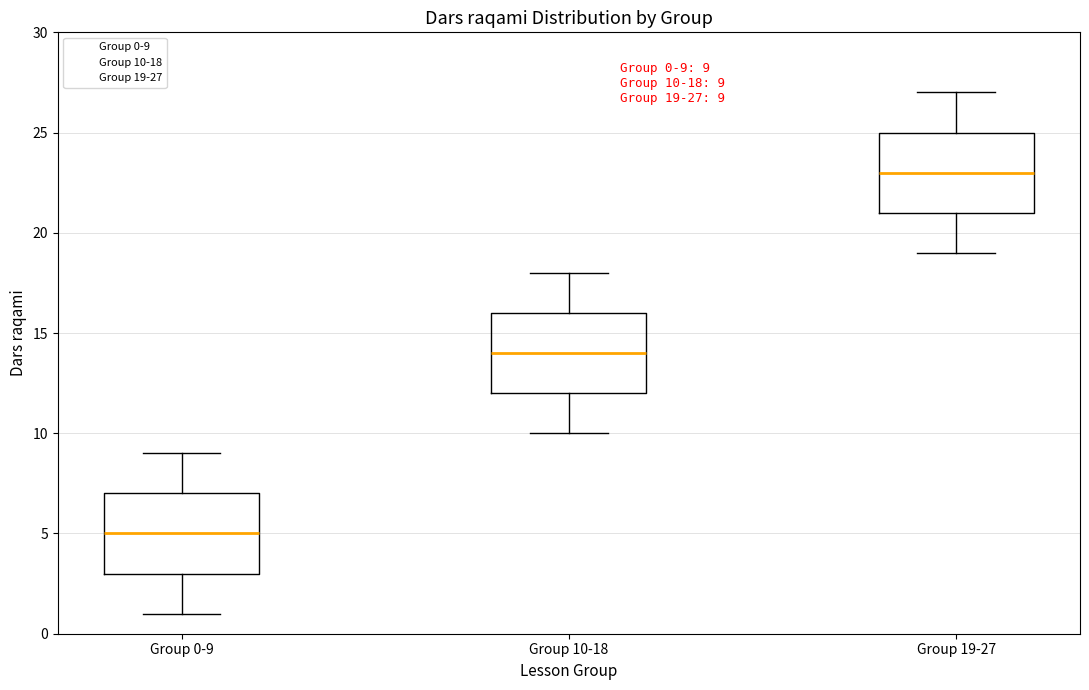

Which box's median line is the lowest?

Group 0-9